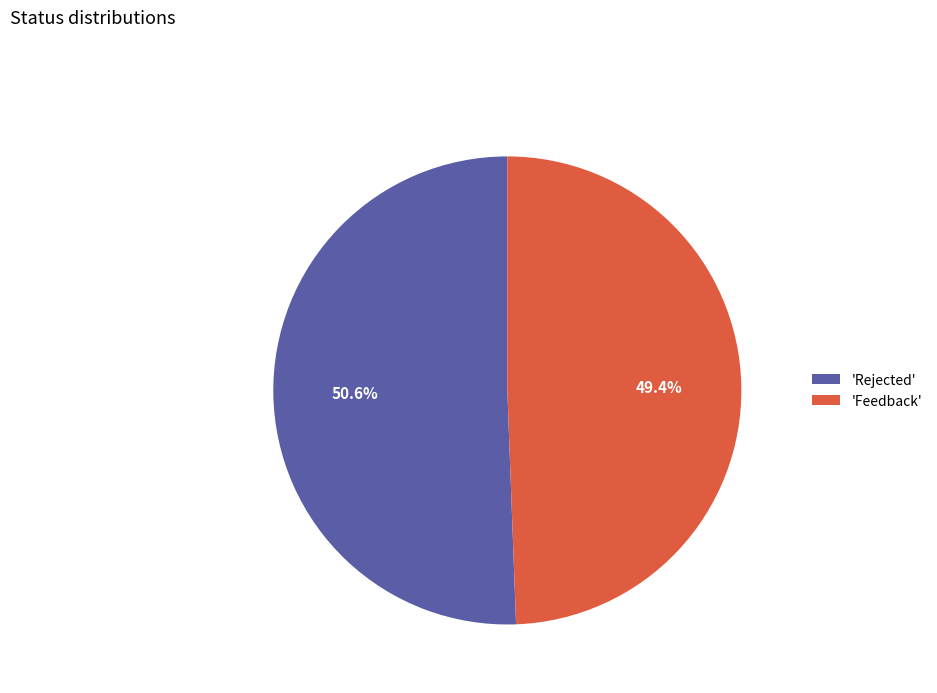

Does 'Rejected' represent more than half of the total?

Yes